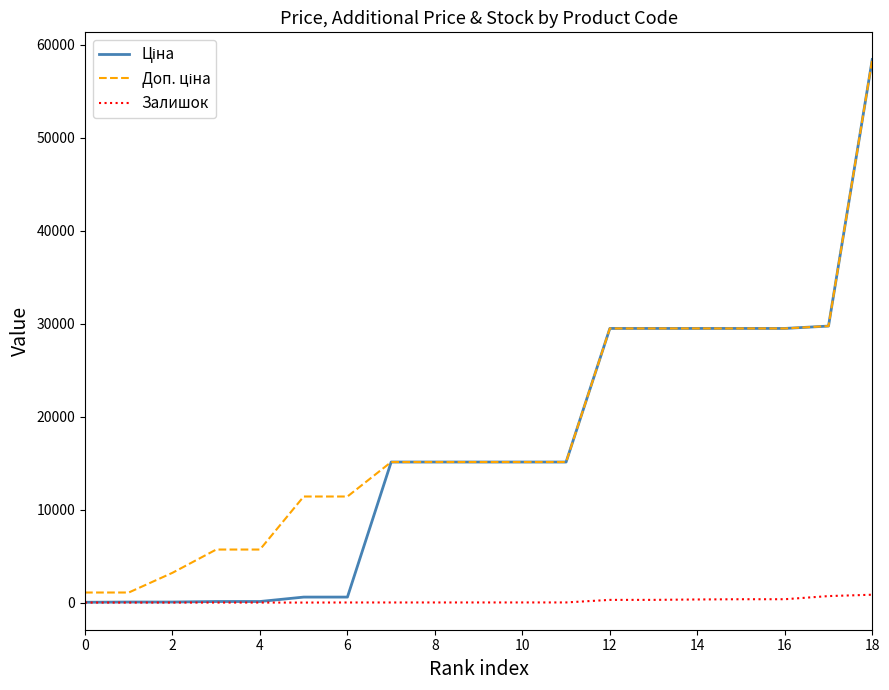

What is the maximum value shown in the chart?

58426.5